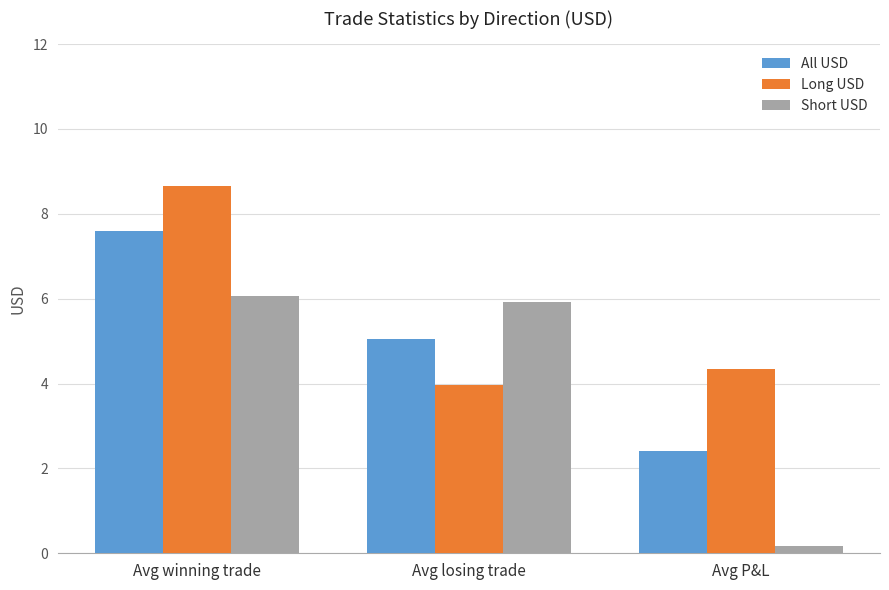

The Short USD series shows 6.1 at Avg winning trade. True or false?

True